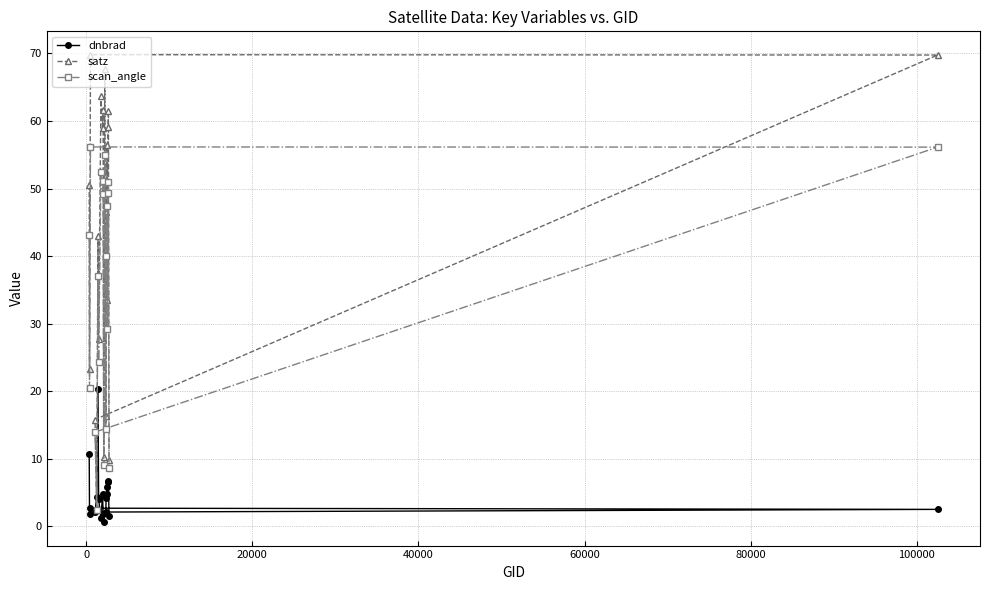

List the series in order of their overall mean, highest first.

satz, scan_angle, dnbrad